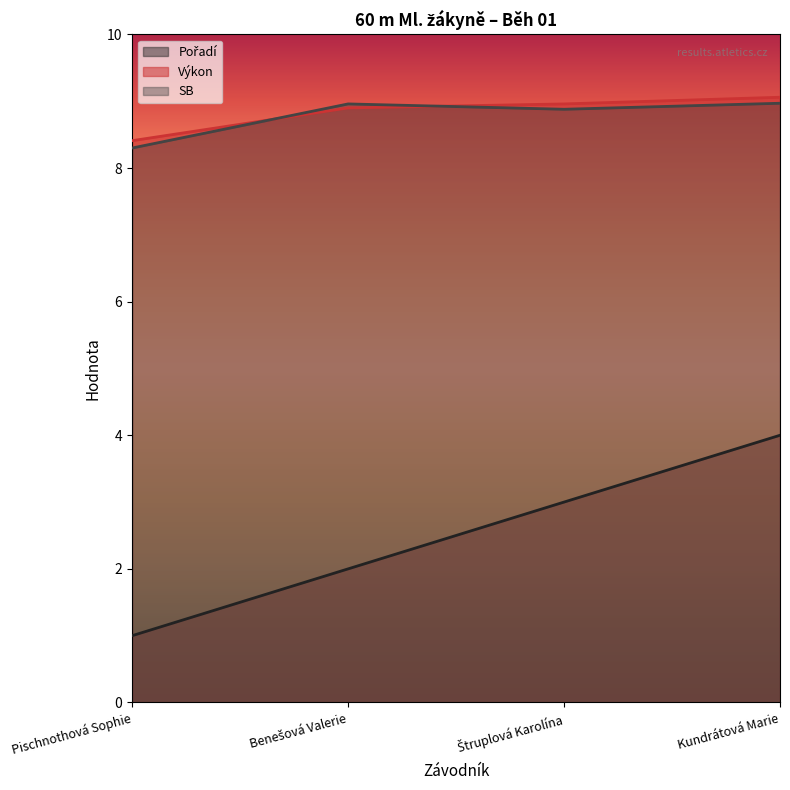

Count the number of data series in this chart.

3